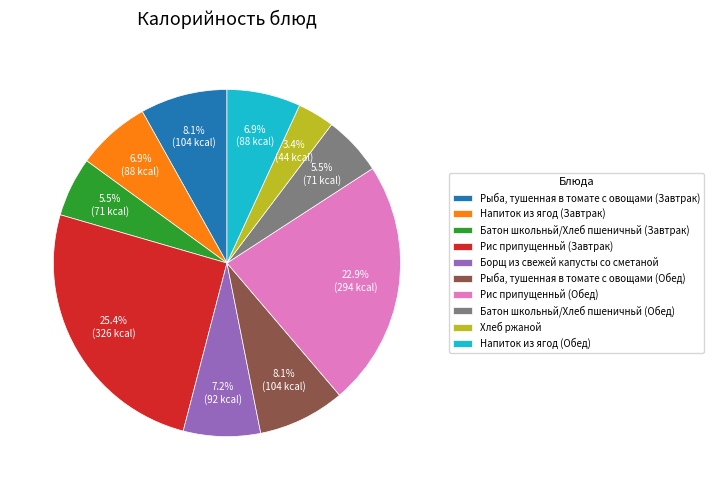

What is the total percentage of Батон школьньй/Хлеб пшеничньй (Обед) and Напиток из ягод (Завтрак)?

12.4%